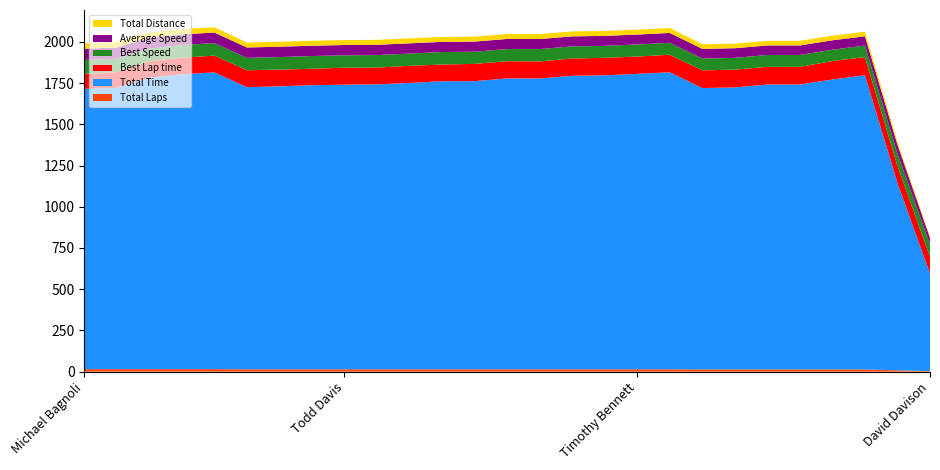

Reading right to left, transcribe all the data shown in this chart.

Total Laps: 3.0	8.0	13.0	13.0	13.0	13.0	13.0	13.0	14.0	14.0	14.0	14.0	14.0	14.0	14.0	14.0	14.0	14.0	14.0	14.0	14.0	14.0	15.0	15.0	15.0	15.0	15.0
Total Time: 591.6	1135.3	1784.9	1758.6	1728.7	1728.2	1710.5	1706.9	1801.5	1791.7	1783.0	1780.2	1764.2	1764.2	1747.7	1747.1	1736.8	1728.4	1726.7	1723.1	1716.4	1711.1	1800.0	1787.9	1768.1	1706.9	1699.6
Best Lap time: 101.4	104.9	109.5	112.0	106.5	107.1	107.9	107.2	106.4	105.1	106.0	105.0	103.2	104.4	104.7	101.2	103.9	101.4	102.5	99.5	101.6	102.5	101.5	101.1	99.2	94.5	91.3
Best Speed: 76.0	73.5	70.4	68.8	72.4	71.9	71.4	71.9	72.4	73.3	72.7	73.3	74.7	73.8	73.6	76.2	74.2	76.0	75.2	77.4	75.9	75.1	75.9	76.2	77.6	81.5	84.4
Average Speed: 39.1	54.3	56.1	56.9	57.9	58.0	58.6	58.7	59.9	60.2	60.5	60.6	61.1	61.1	61.7	61.7	62.1	62.4	62.5	62.6	62.8	63.0	64.2	64.6	65.4	67.7	68.0
Total Distance: 6.4	17.1	27.8	27.8	27.8	27.8	27.8	27.8	30.0	30.0	30.0	30.0	30.0	30.0	30.0	30.0	30.0	30.0	30.0	30.0	30.0	30.0	32.1	32.1	32.1	32.1	32.1